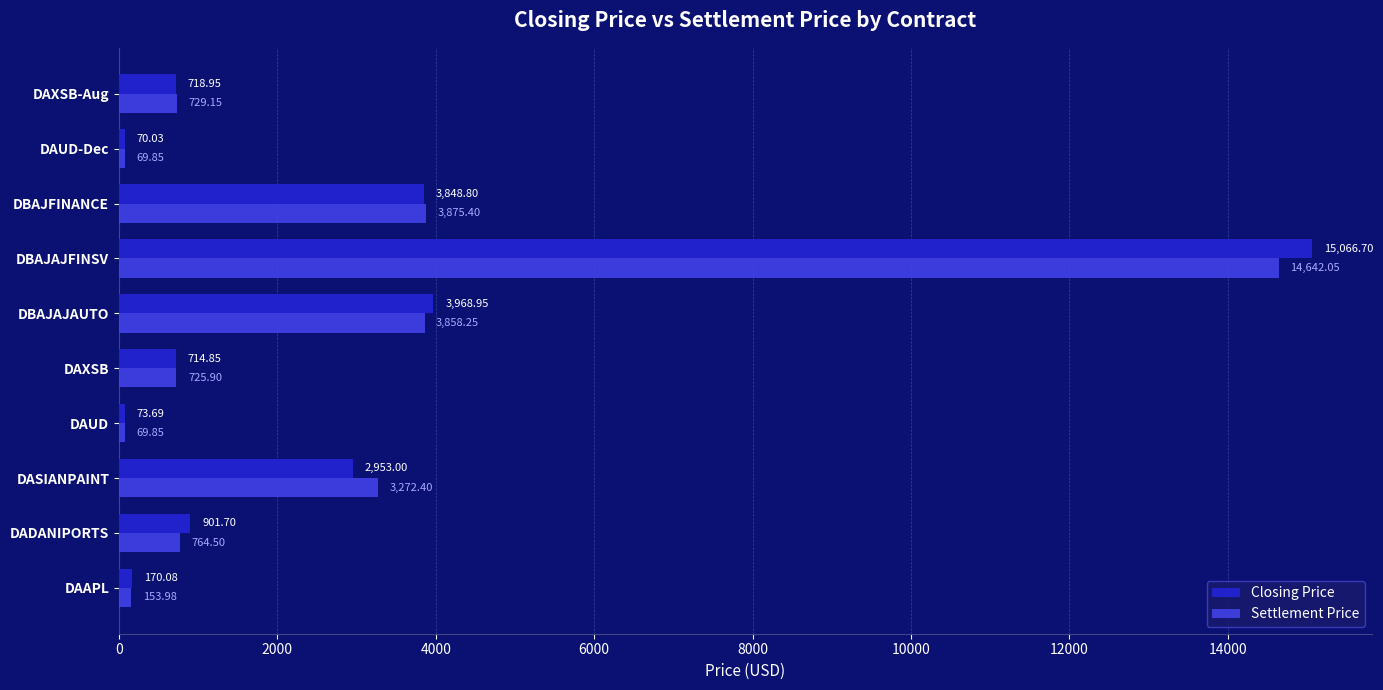

Count the number of categories in the chart.

10